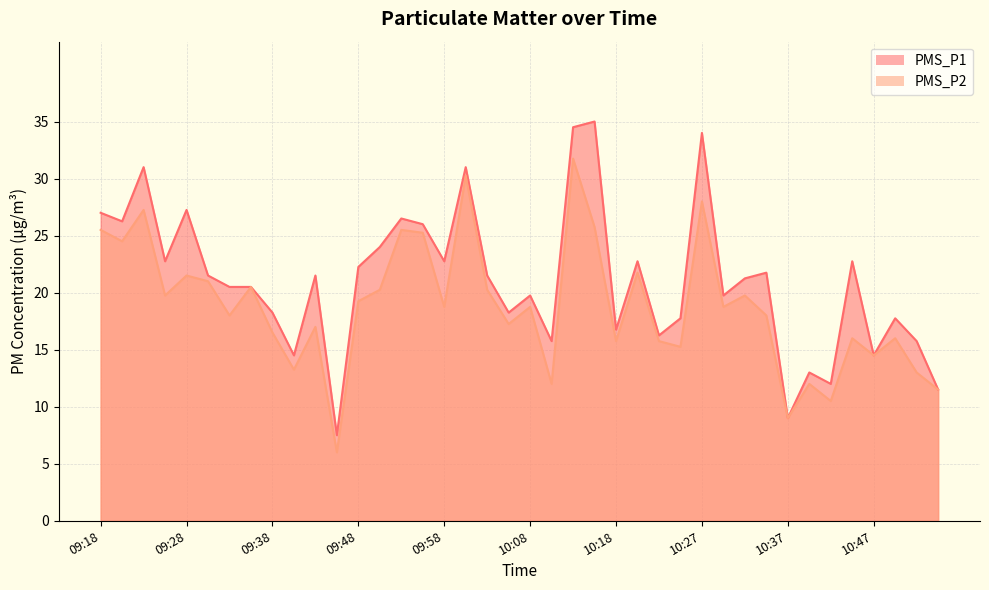

Reading left to right, list all the values displayed in this chart.

PMS_P1: 09:18=27.0	09:20=26.2	09:23=31.0	09:25=22.8	09:28=27.2	09:31=21.5	09:33=20.5	09:36=20.5	09:38=18.2	09:41=14.5	09:43=21.5	09:46=7.5	09:48=22.2	09:51=24.0	09:53=26.5	09:56=26.0	09:58=22.8	10:01=31.0	10:03=21.5	10:06=18.2	10:08=19.8	10:10=15.8	10:13=34.5	10:15=35.0	10:18=16.8	10:20=22.8	10:23=16.2	10:25=17.8	10:27=34.0	10:30=19.8	10:32=21.2	10:35=21.8	10:37=9.0	10:40=13.0	10:42=12.0	10:45=22.8	10:47=14.5	10:50=17.8	10:52=15.8	10:55=11.5
PMS_P2: 09:18=25.5	09:20=24.5	09:23=27.2	09:25=19.8	09:28=21.5	09:31=21.0	09:33=18.0	09:36=20.5	09:38=16.5	09:41=13.2	09:43=17.0	09:46=6.0	09:48=19.2	09:51=20.2	09:53=25.5	09:56=25.2	09:58=18.8	10:01=30.2	10:03=20.2	10:06=17.2	10:08=18.8	10:10=12.0	10:13=31.8	10:15=25.8	10:18=15.8	10:20=21.8	10:23=15.8	10:25=15.2	10:27=28.0	10:30=18.8	10:32=19.8	10:35=18.0	10:37=9.0	10:40=12.0	10:42=10.5	10:45=16.0	10:47=14.5	10:50=16.0	10:52=13.0	10:55=11.5